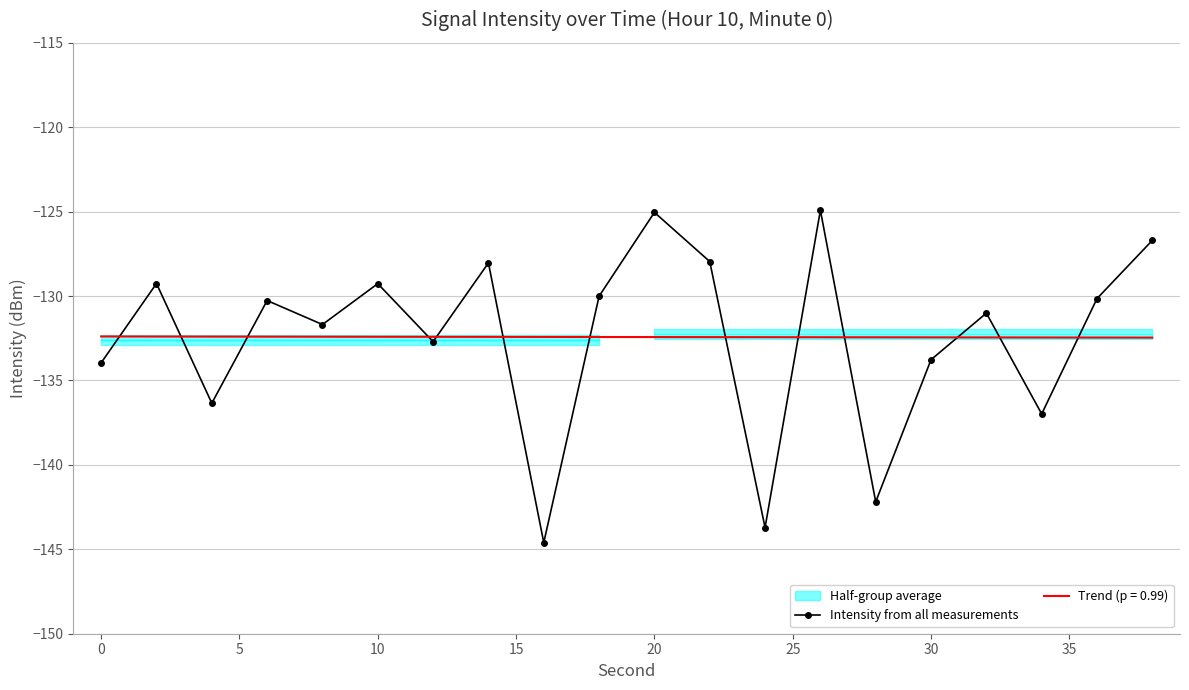

Is it true that Intensity from all measurements equals -129.3 at 10?

True